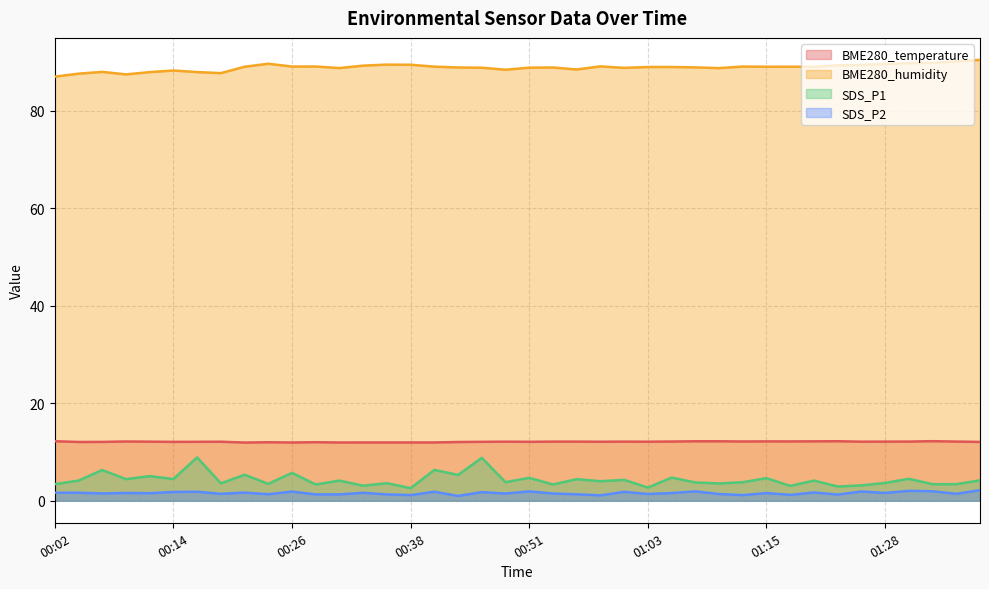

The SDS_P2 series shows 0.9 at 01:30. True or false?

False